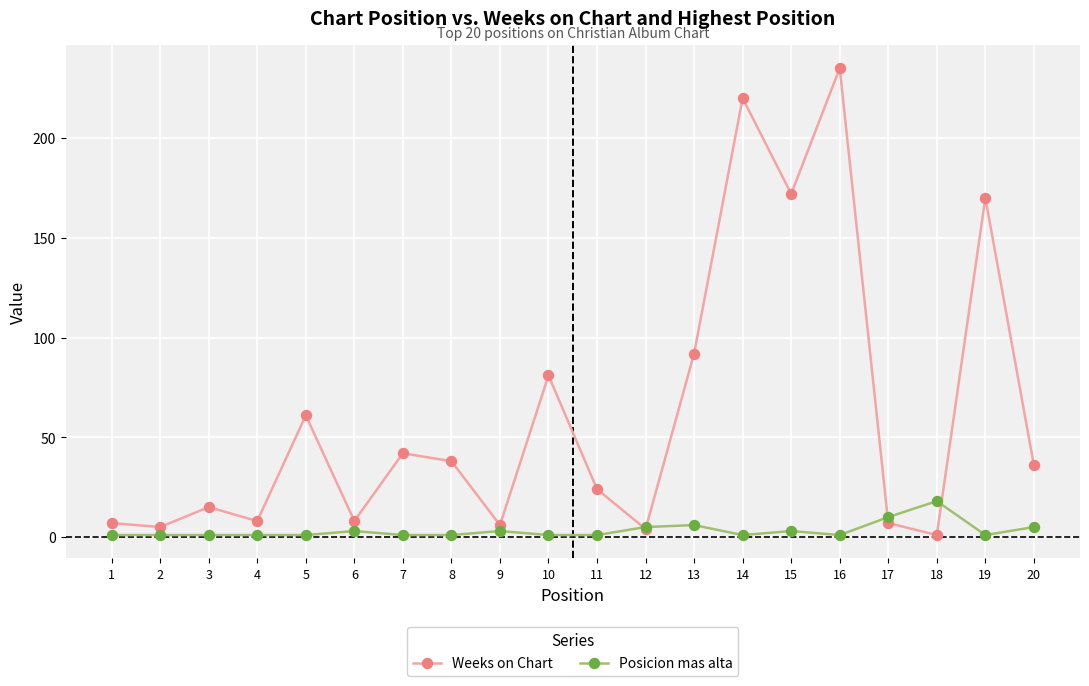

What are all the series names shown in the legend?

Weeks on Chart, Posicion mas alta